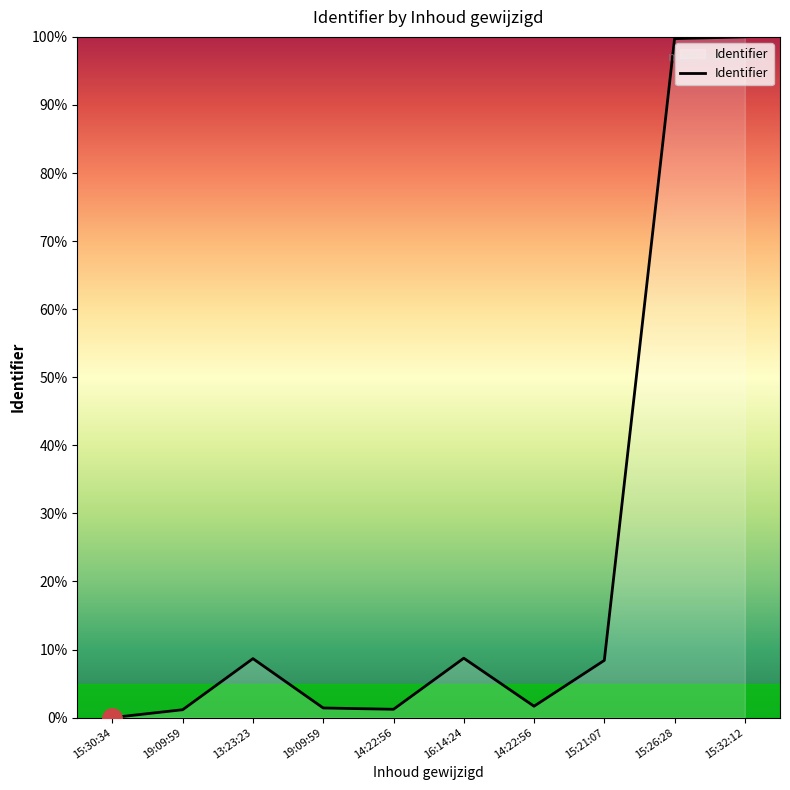

Does the chart have visible grid lines?

No